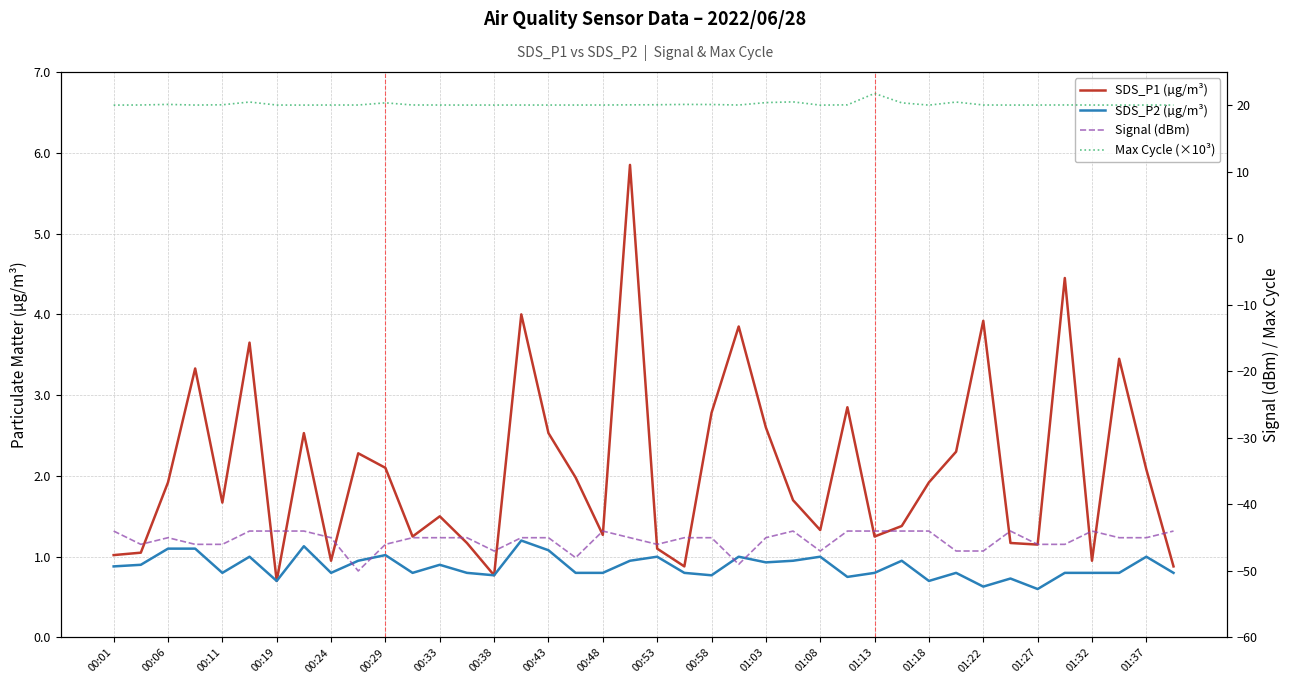

Is the value of Max Cycle (×10³) at 00:11 greater than the value of Signal (dBm) at 37?

Yes